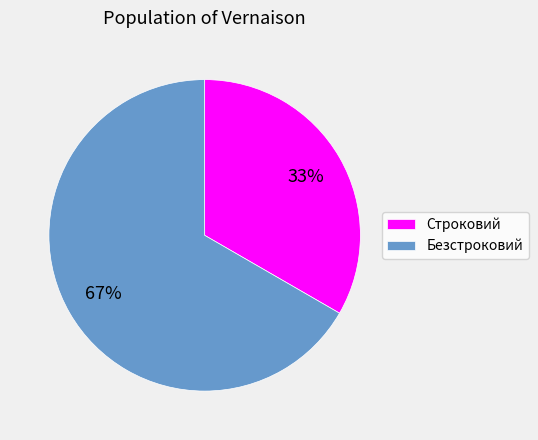

What is the ratio of the value at Строковий to the value at Безстроковий?

0.5